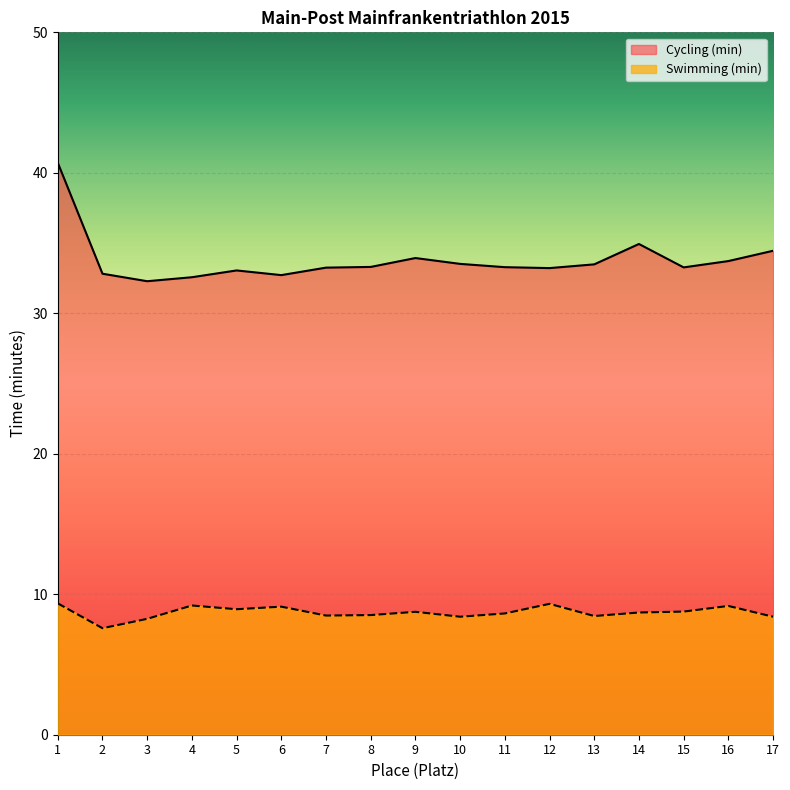

How many data points in Swimming (min) are above 8?

16